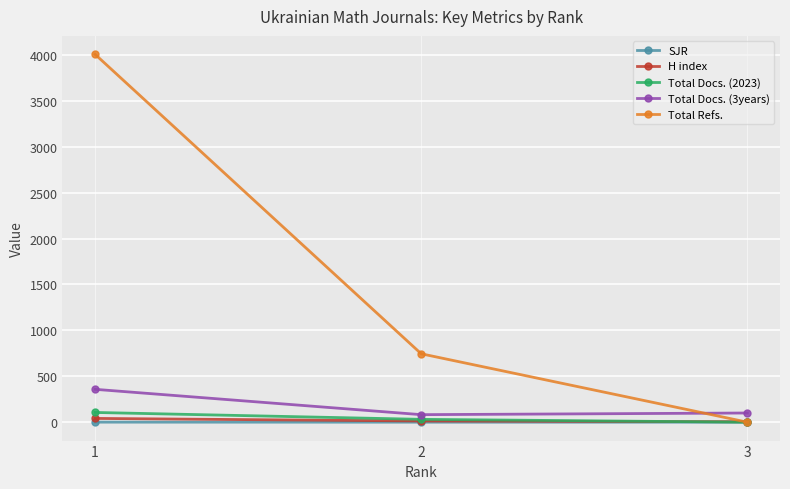

What are all the series names shown in the legend?

SJR, H index, Total Docs. (2023), Total Docs. (3years), Total Refs.